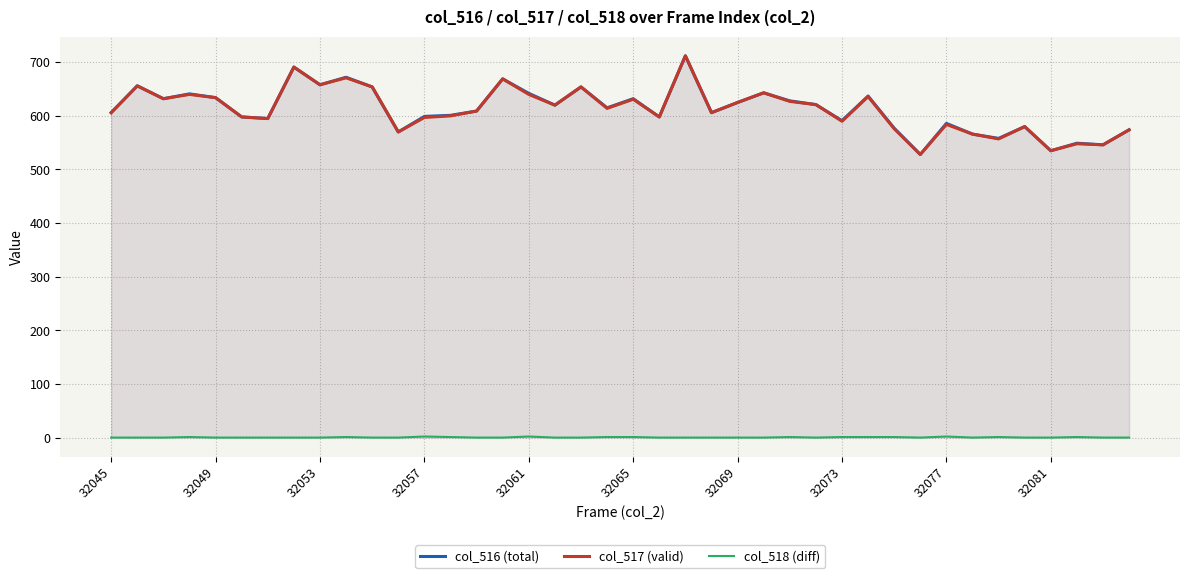

What is the average value of the col_517 (valid) series?

612